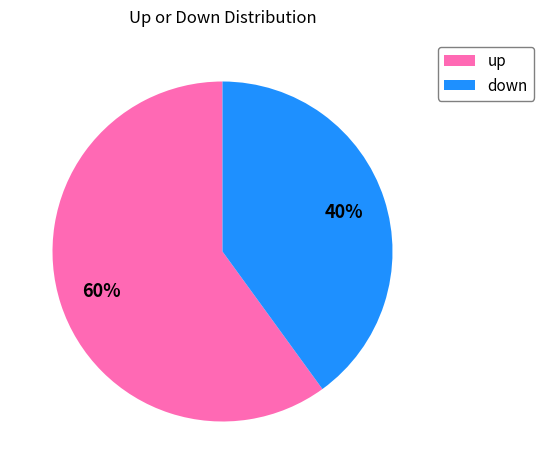

What is the largest slice in the pie chart?

up